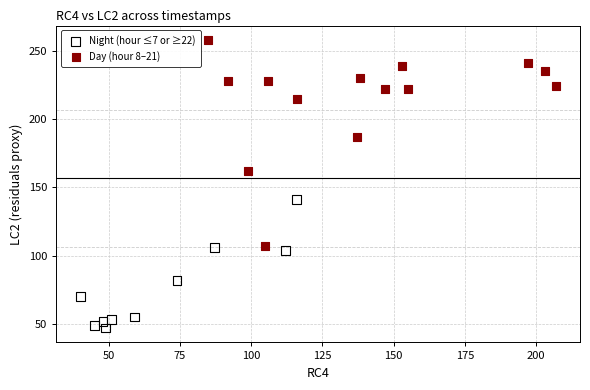

What are all the series names shown in the legend?

Night (hour ≤7 or ≥22), Day (hour 8–21)